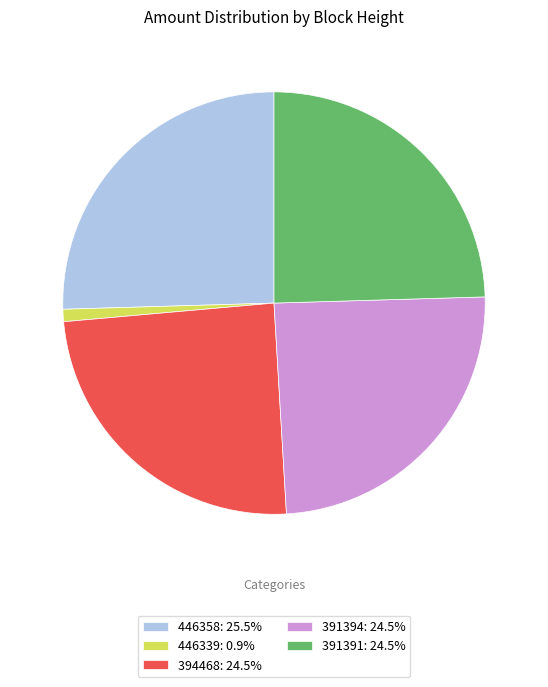

Approximately how many times larger is the value at 391391: 24.5% compared to 391394: 24.5%?

1.0